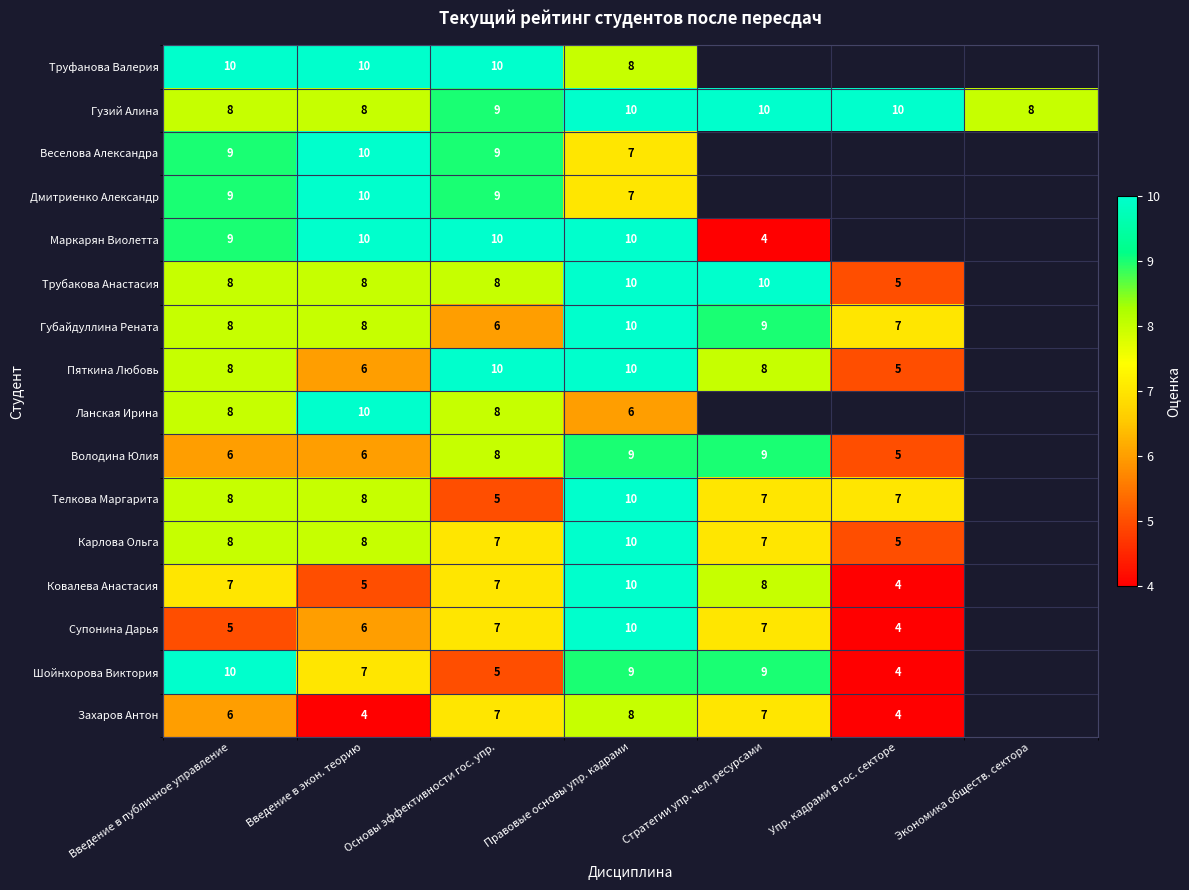

What is the difference between the maximum and minimum values in the Телкова Маргарита series?

5.0